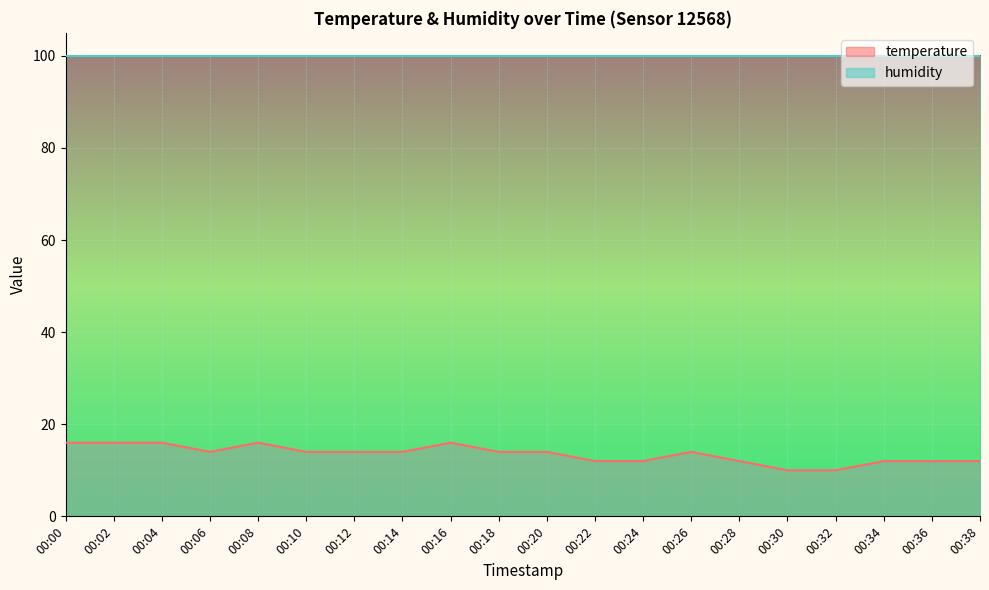

At which label does the data first exceed 13?

00:00